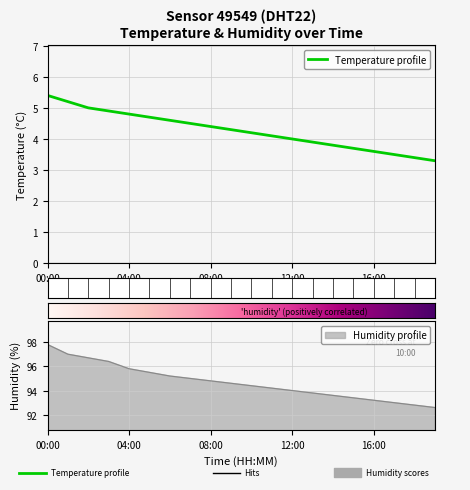

Which series has the largest total across all categories?

humidity